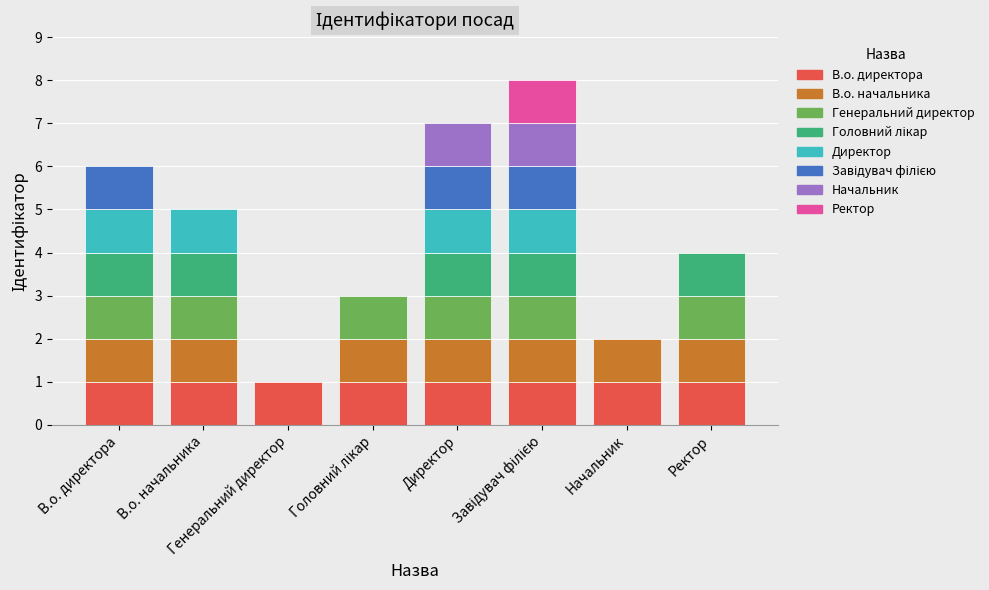

What is the smallest value displayed?

1